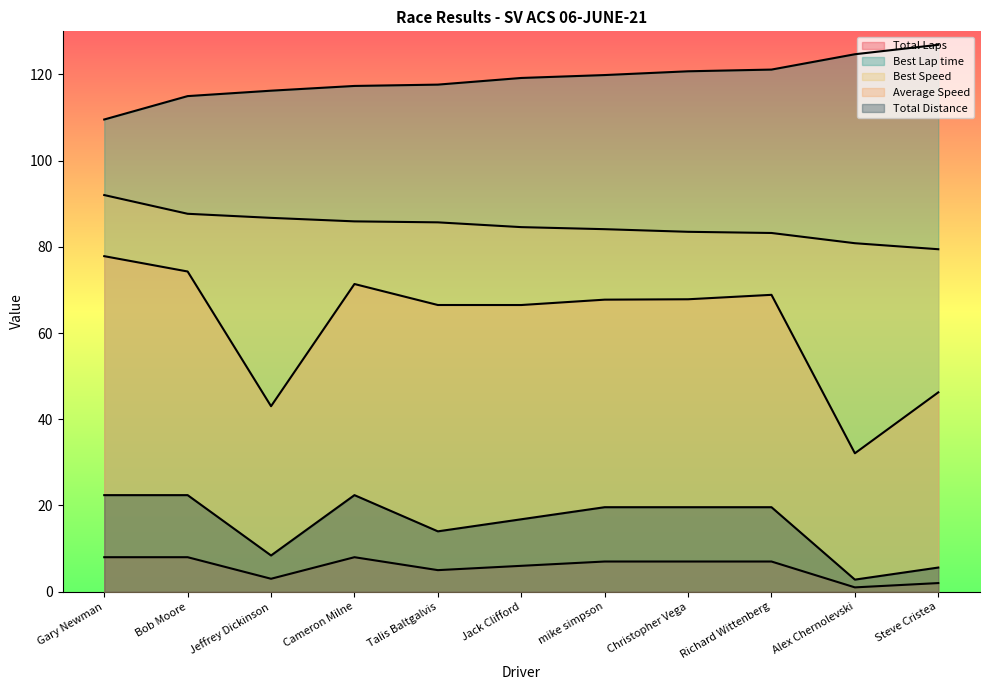

The Average Speed series shows 67.8 at Christopher Vega. True or false?

True